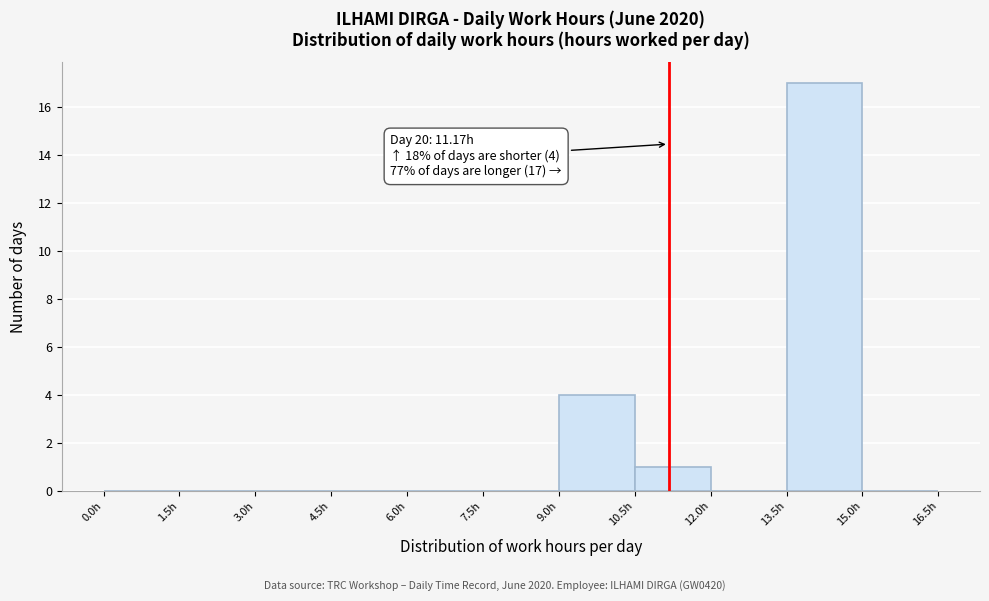

Which range on the x-axis has the tallest bar?

13.5 to 15.0